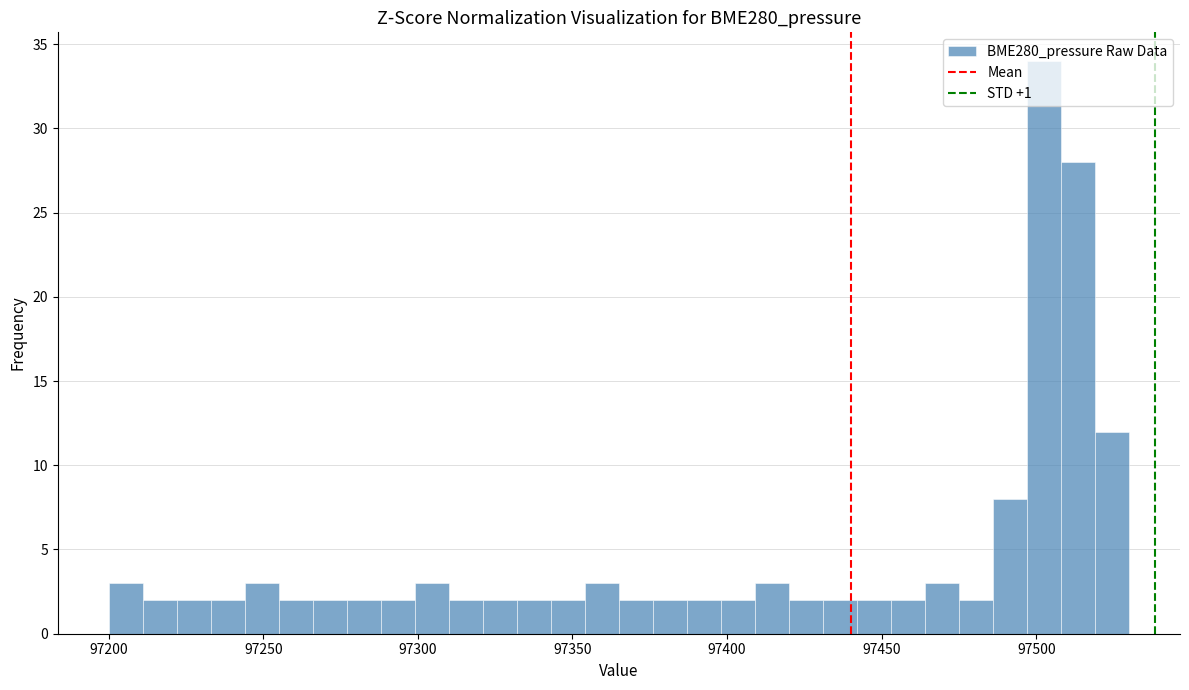

Read against the x-axis, roughly where is the centre of the tallest bar?

97505